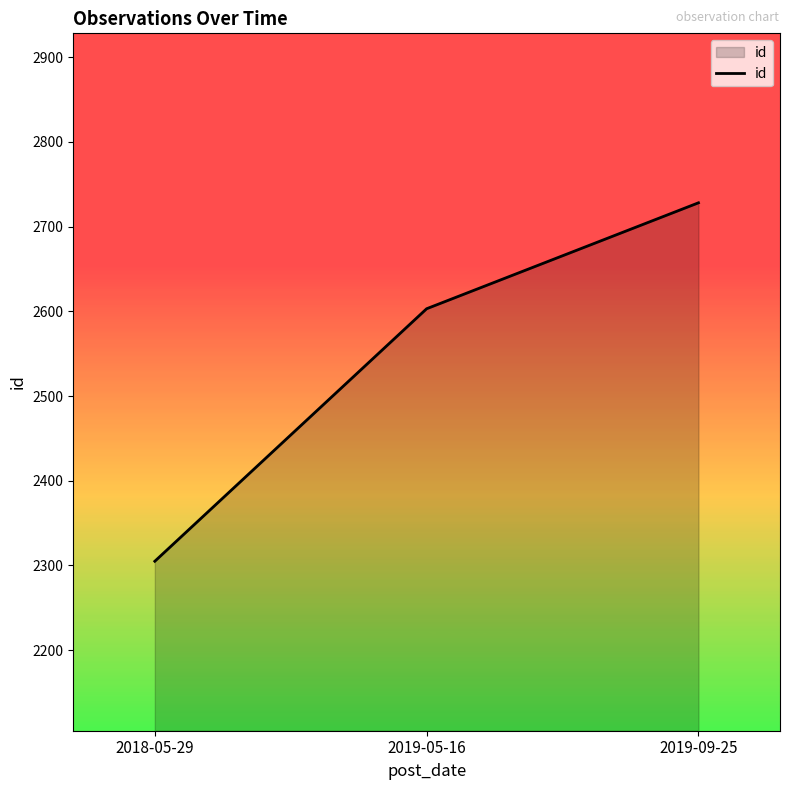

Which label corresponds to the smallest value in the chart?

2018-05-29